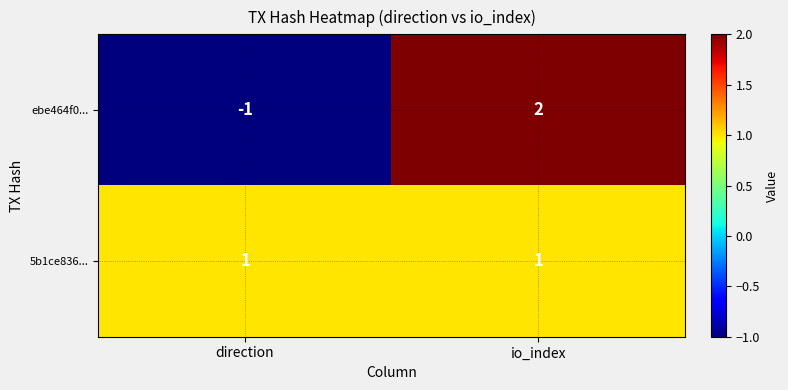

The ebe464f0... series shows -1 at direction. True or false?

True